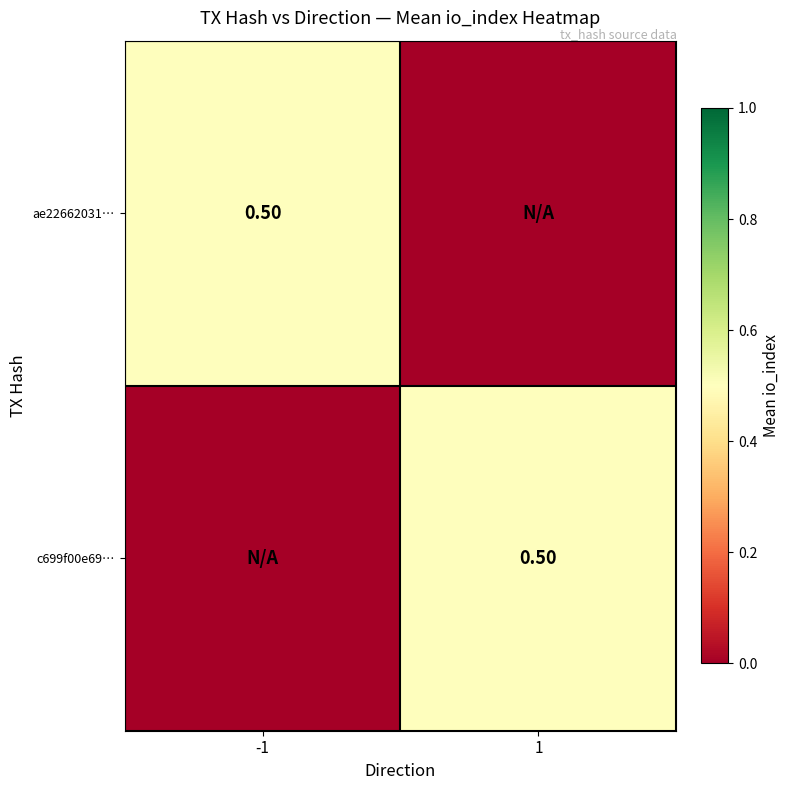

Which label corresponds to the smallest value in the chart?

1